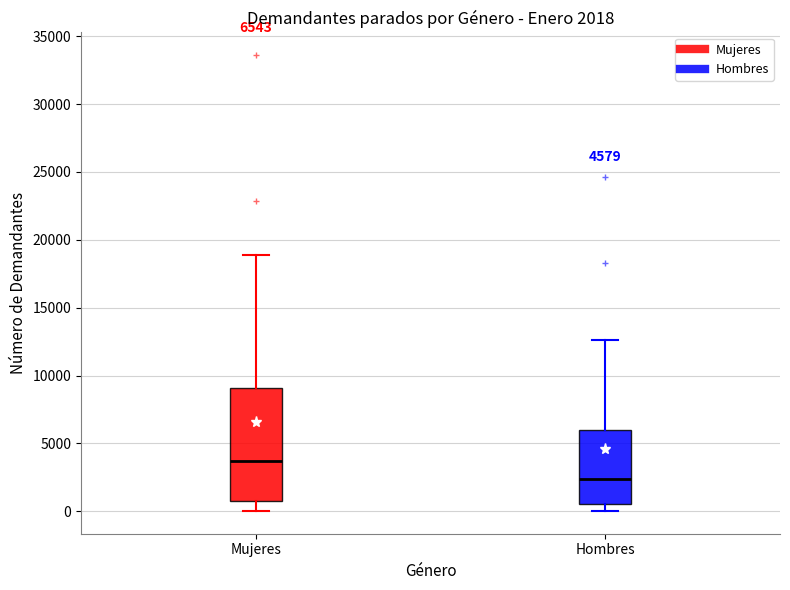

Comparing the boxes themselves (not the whiskers), which one is the tallest?

Mujeres